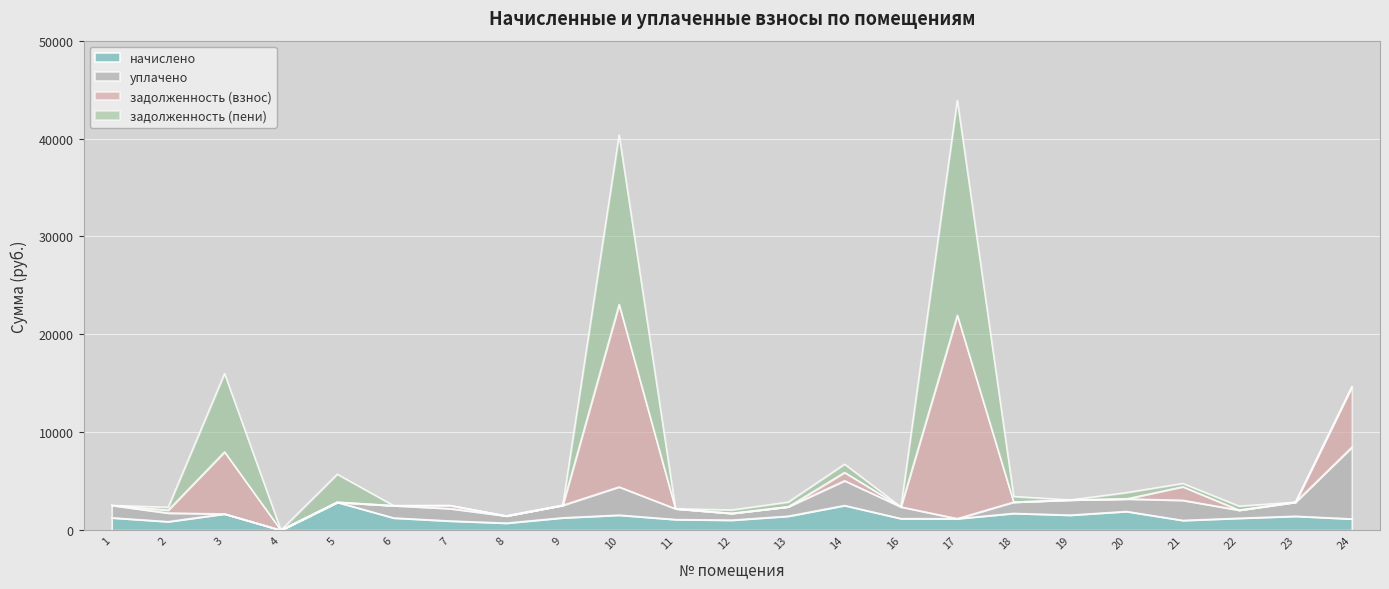

True or false: задолженность (взнос) and начислено intersect in this chart.

False